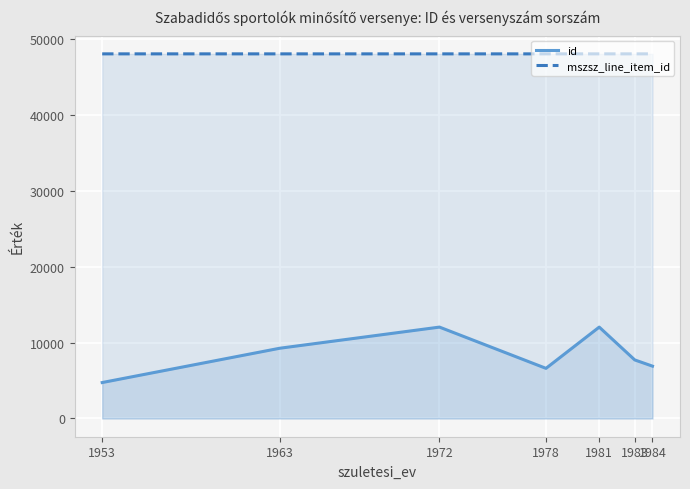

How many series are shown in this chart?

2